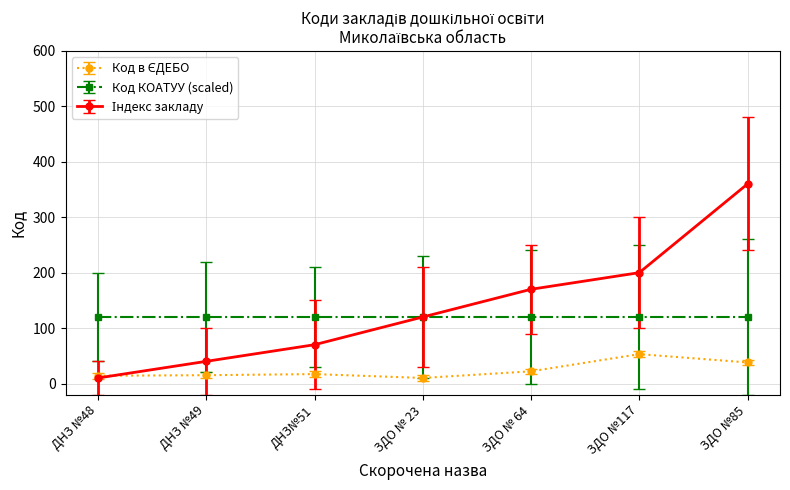

What is the label of the 7th point from the right?

ДНЗ №48